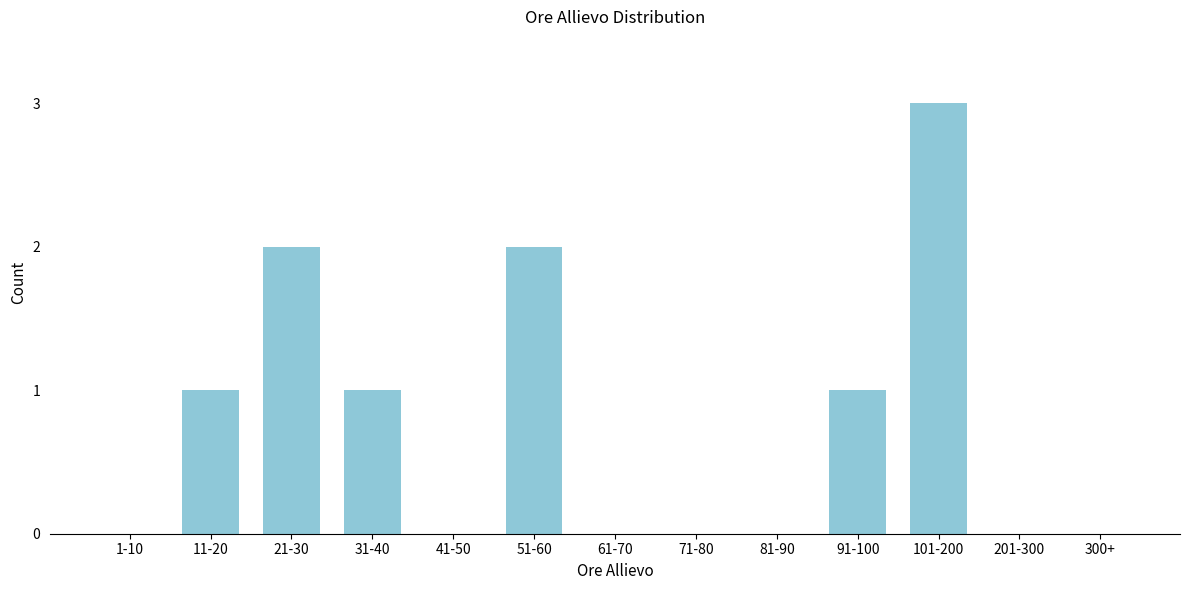

Reading left to right, extract all data points from this chart.

1-10=0	11-20=1	21-30=2	31-40=1	41-50=0	51-60=2	61-70=0	71-80=0	81-90=0	91-100=1	101-200=3	201-300=0	300+=0